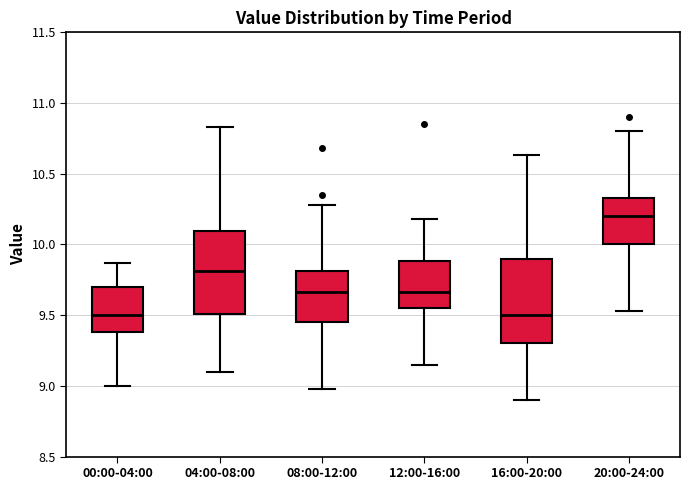

Which box's median line is the highest?

20:00-24:00